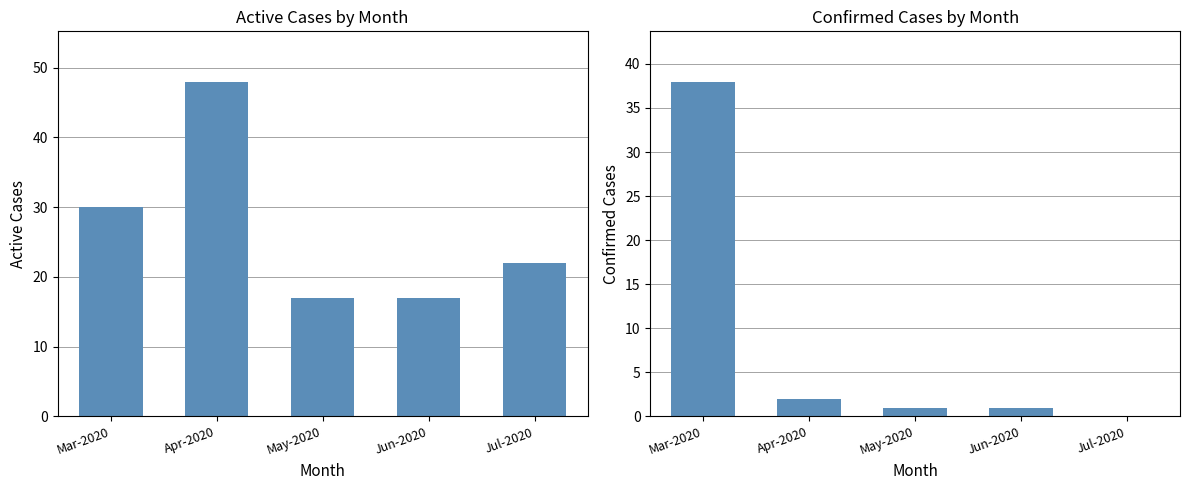

What is the difference between the maximum and second lowest values in the Active series?

31